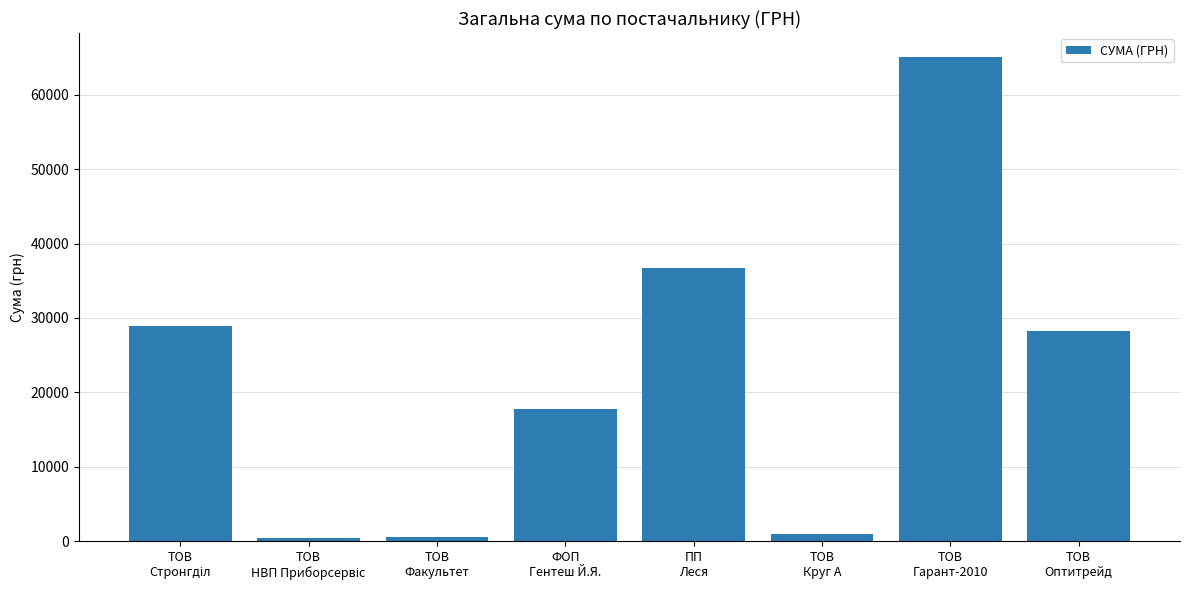

How many values are below 28279?

4